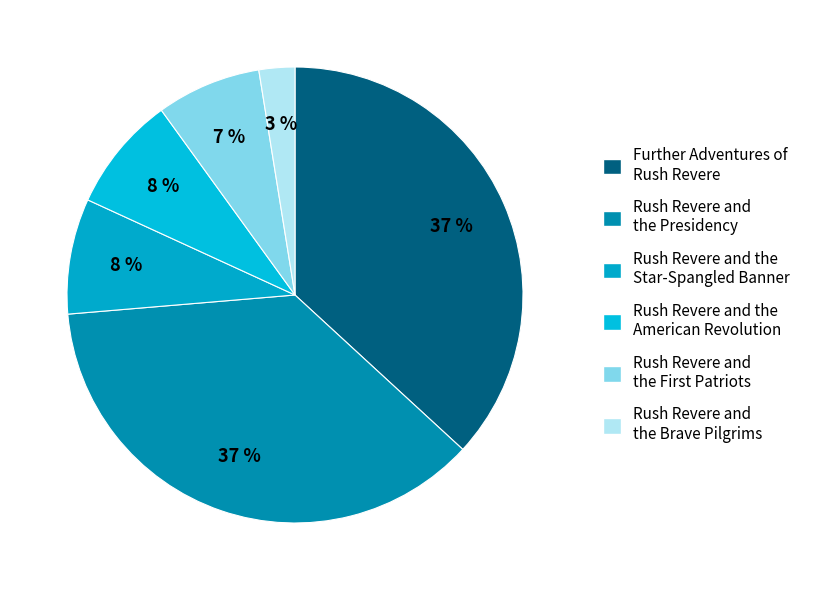

How many segments does this pie chart have?

6